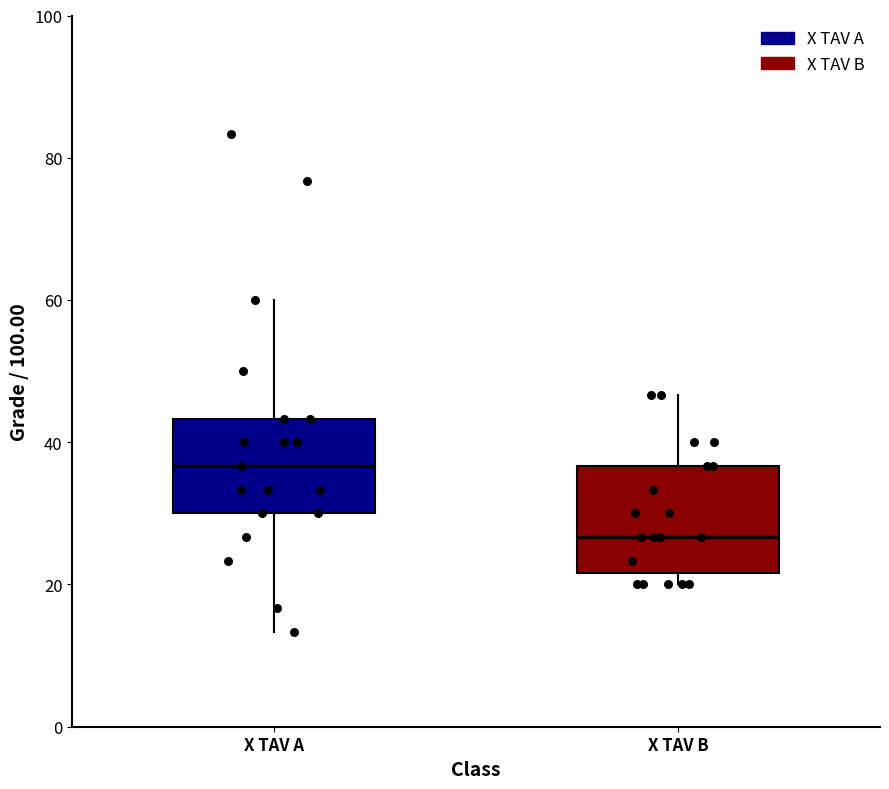

Reading left to right, read every box against the y-axis: the position of its median line, the range the box covers, and the ends of its whiskers. The values are not printed on the chart, so give them approximately, as read against the axis.

X TAV A: median 36, box 30 to 44, whiskers 14 to 60
X TAV B: median 26, box 22 to 36, whiskers 20 to 46